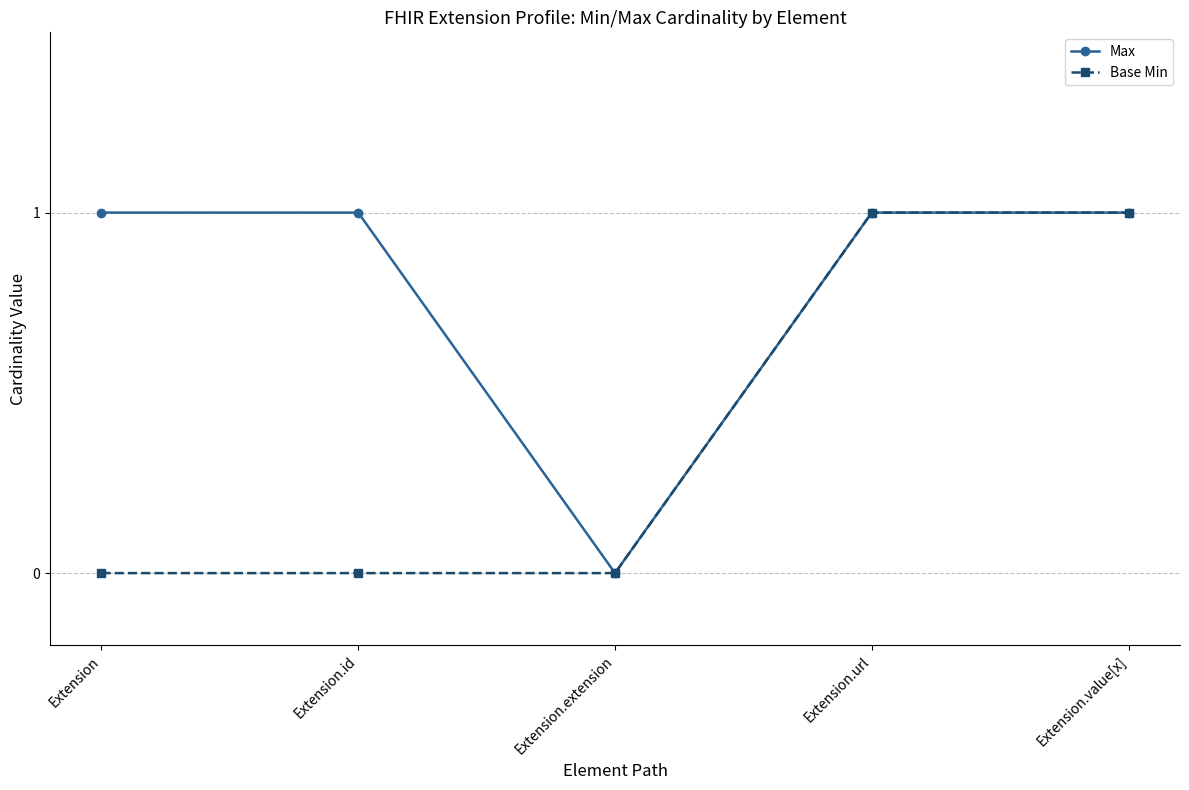

True or false: Base Min has more than 2 interior local peaks.

False